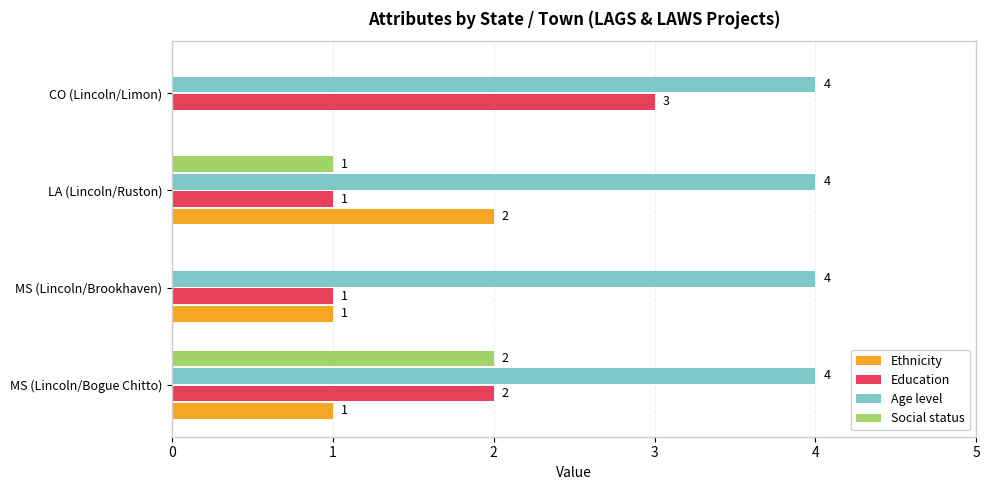

Which category has the highest value in the Social status series?

MS (Lincoln/Bogue Chitto)